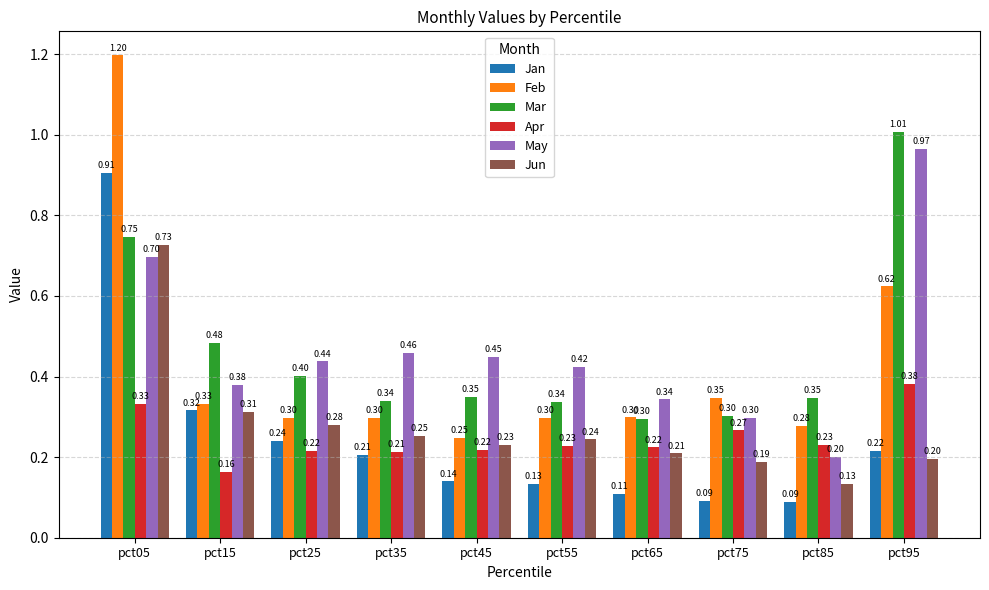

Which category has the highest value in the Mar series?

pct95